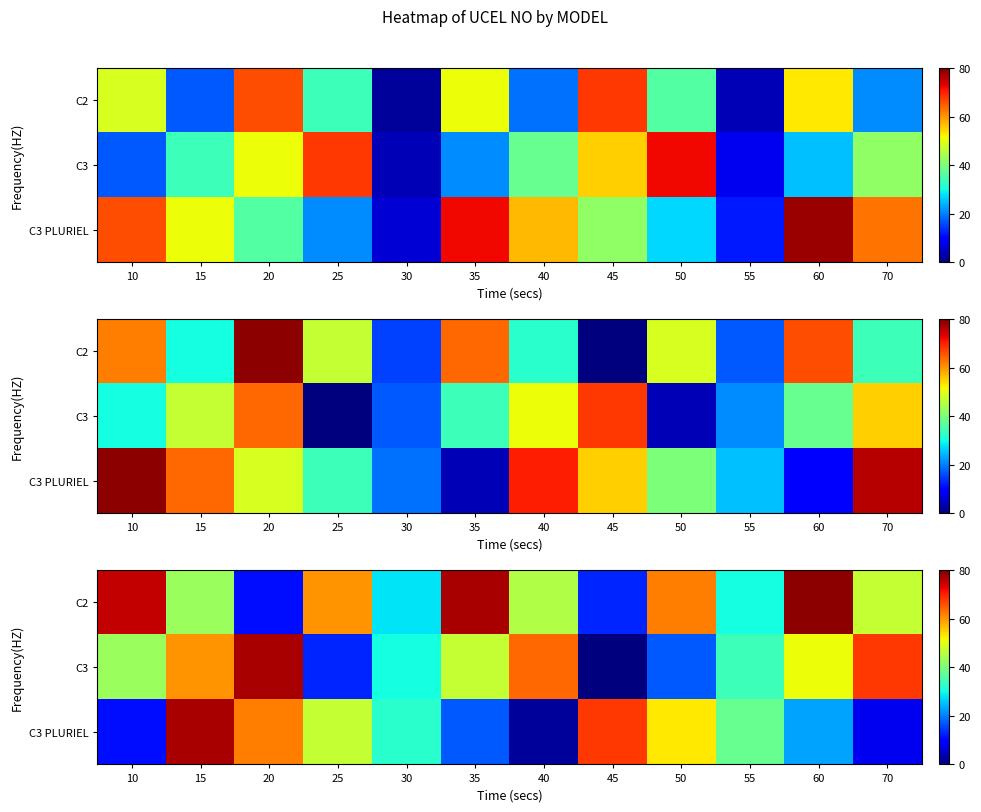

Count the number of data series in this chart.

3